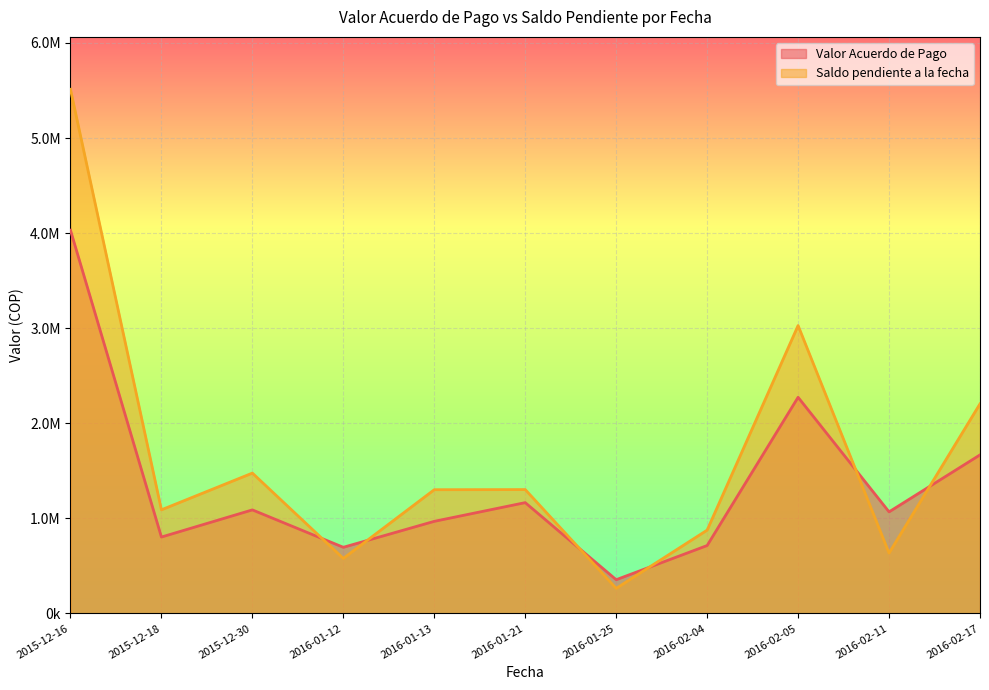

Reading left to right, extract all data points from this chart.

Valor Acuerdo de Pago: 2015-12-16=4030730	2015-12-18=803400	2015-12-30=1089070	2016-01-12=695660	2016-01-13=968640	2016-01-21=1165370	2016-01-25=354740	2016-02-04=714100	2016-02-05=2273270	2016-02-11=1068260	2016-02-17=1667350
Saldo pendiente a la fecha: 2015-12-16=5512300	2015-12-18=1089700	2015-12-30=1475900	2016-01-12=578500	2016-01-13=1301300	2016-01-21=1302600	2016-01-25=263500	2016-02-04=876200	2016-02-05=3027600	2016-02-11=634600	2016-02-17=2204300